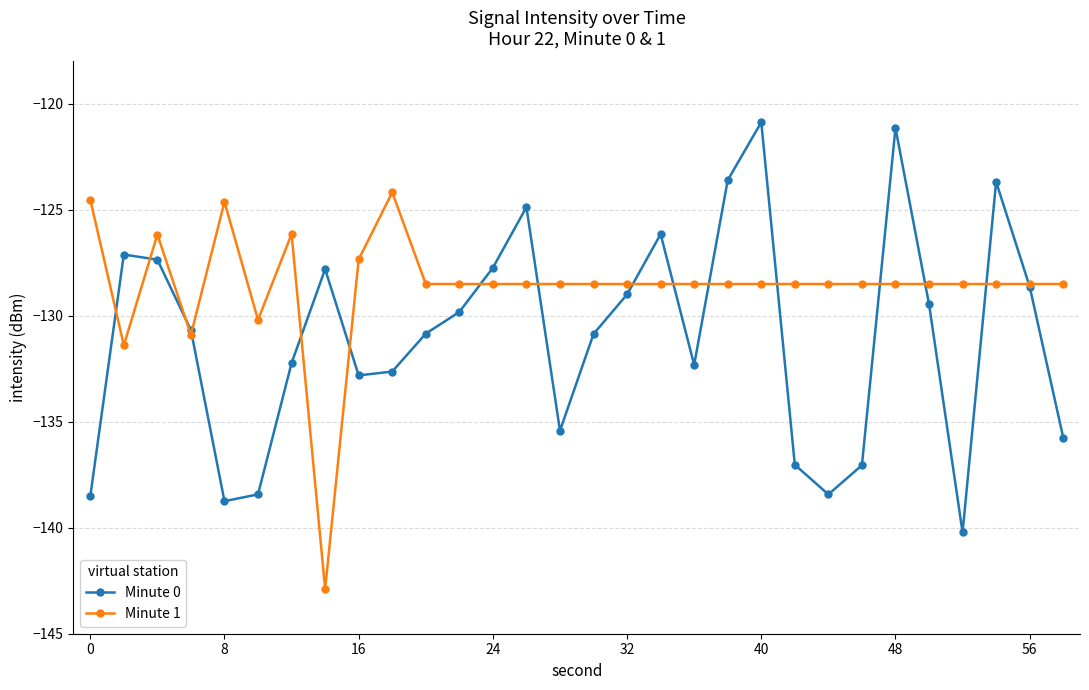

Which series has the widest spread of values?

Minute 0